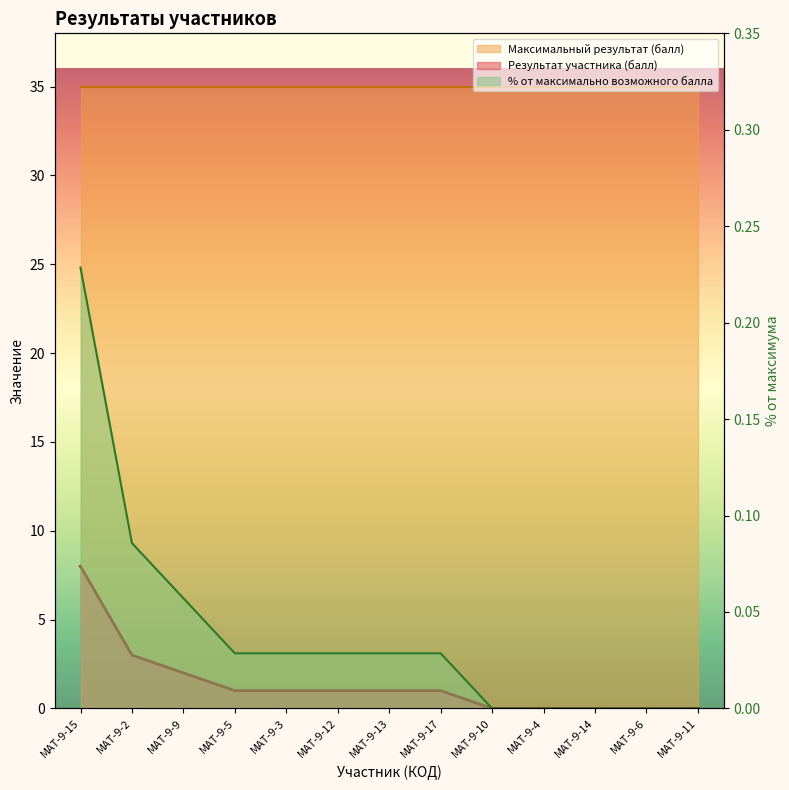

Which category has the lowest value in the Результат участника (балл) series?

МАТ-9-10